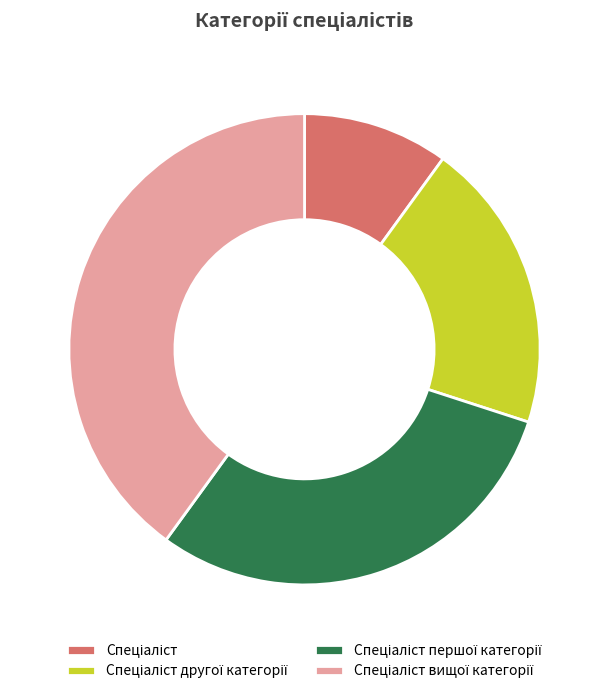

Is there any slice that represents more than half of the pie?

No